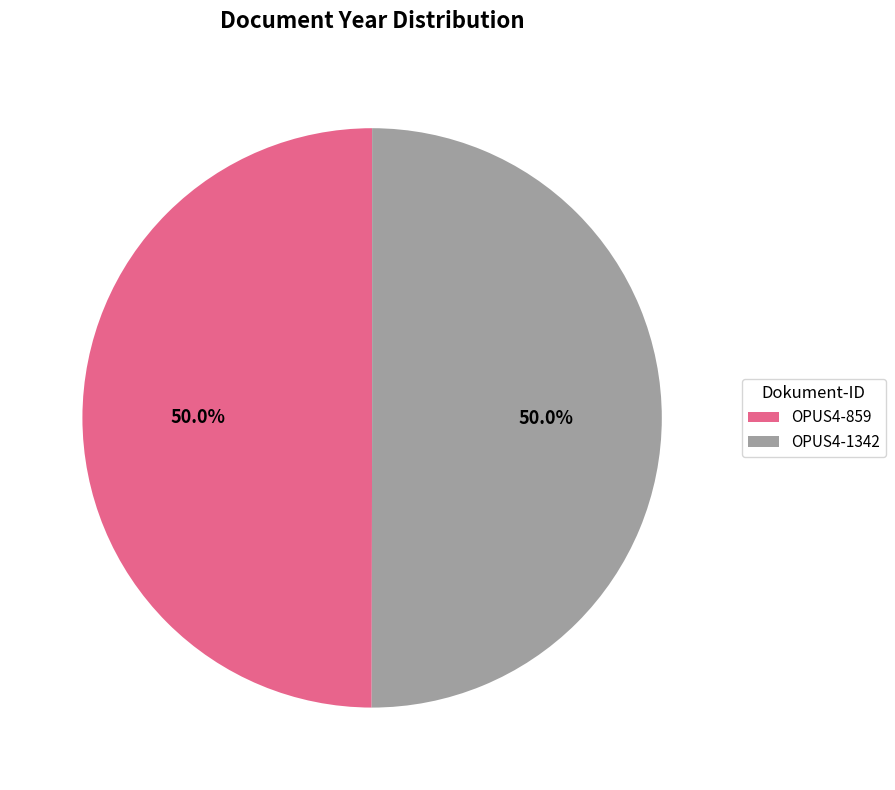

What is the ratio of the value at OPUS4-859 to the value at OPUS4-1342?

1.0